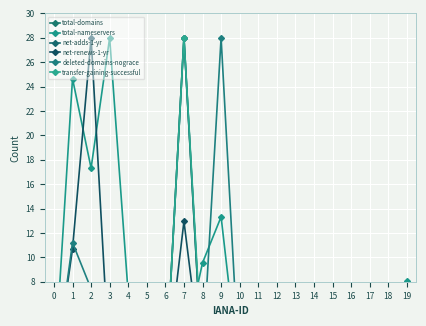

Is the value of net-renews-1-yr at 2 greater than the value of net-adds-1-yr at 13?

Yes